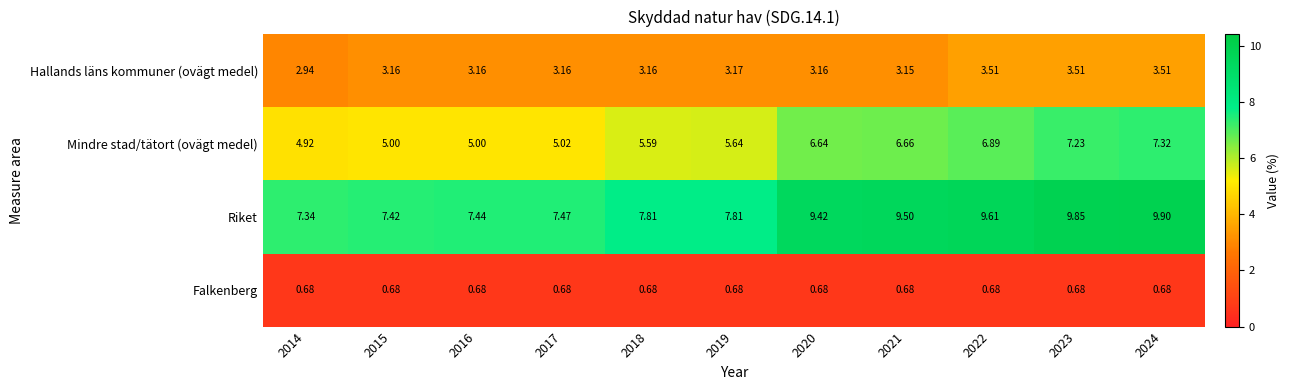

Rank the series at 2017 from highest to lowest value.

Riket, Mindre stad/tätort (ovägt medel), Hallands läns kommuner (ovägt medel), Falkenberg